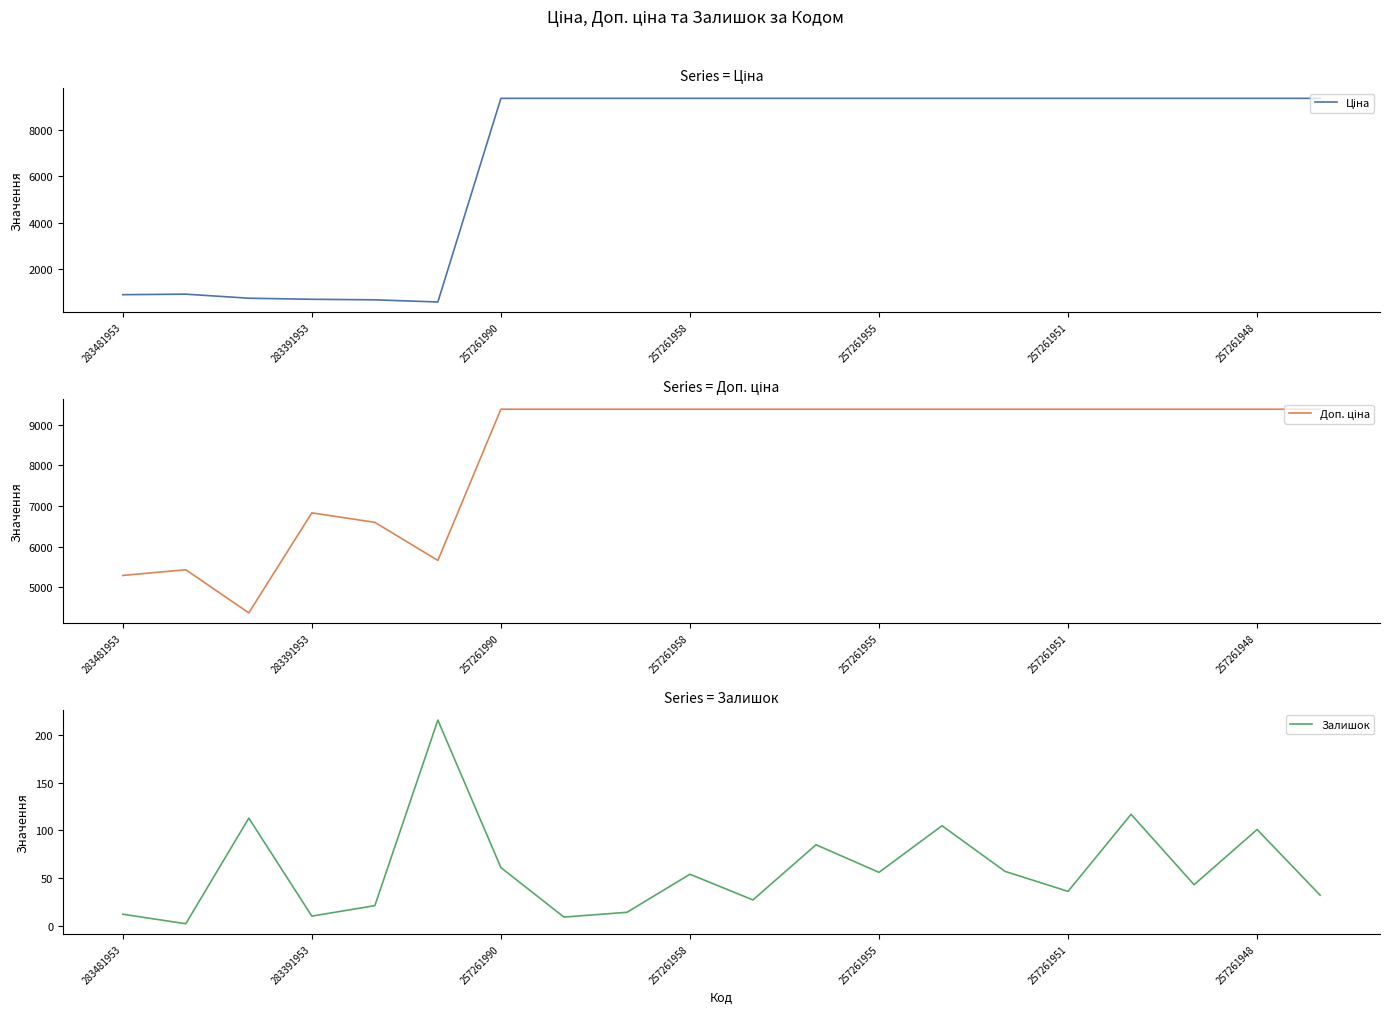

How many lines are shown in the chart?

3